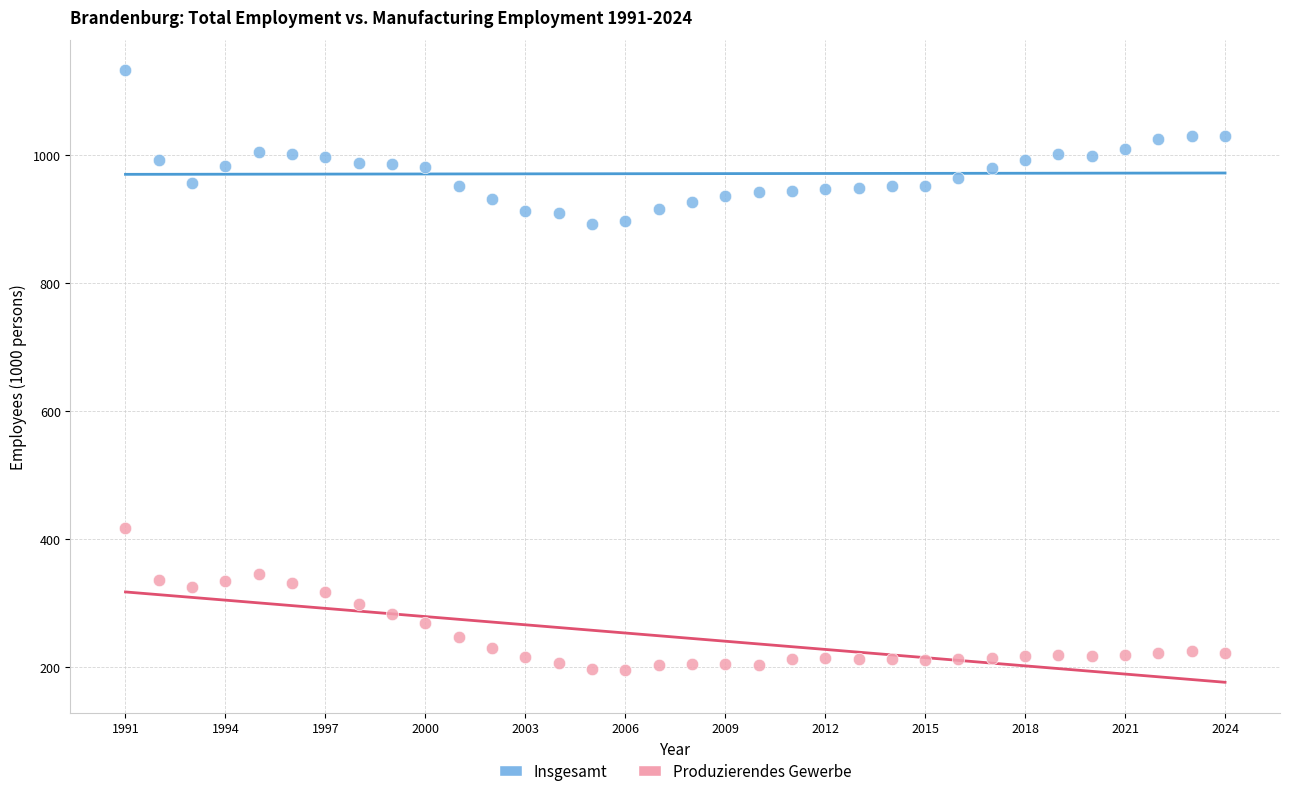

Across all data points, what is the range of Y values (max minus min)?

935.9